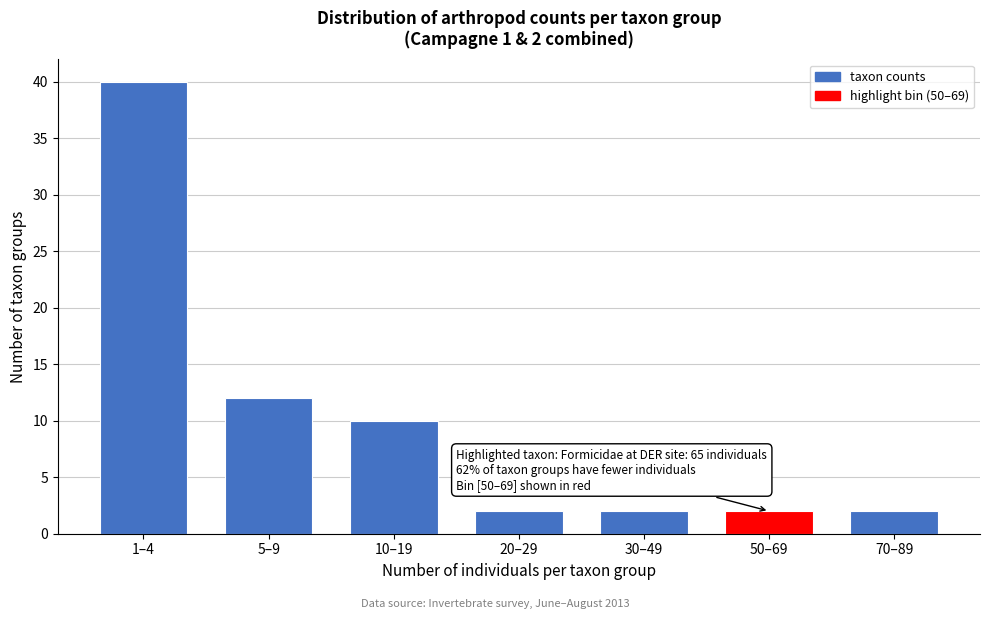

Reading left to right, what are all the values shown in this chart?

1–4=40	5–9=12	10–19=10	20–29=2	30–49=2	50–69=2	70–89=2